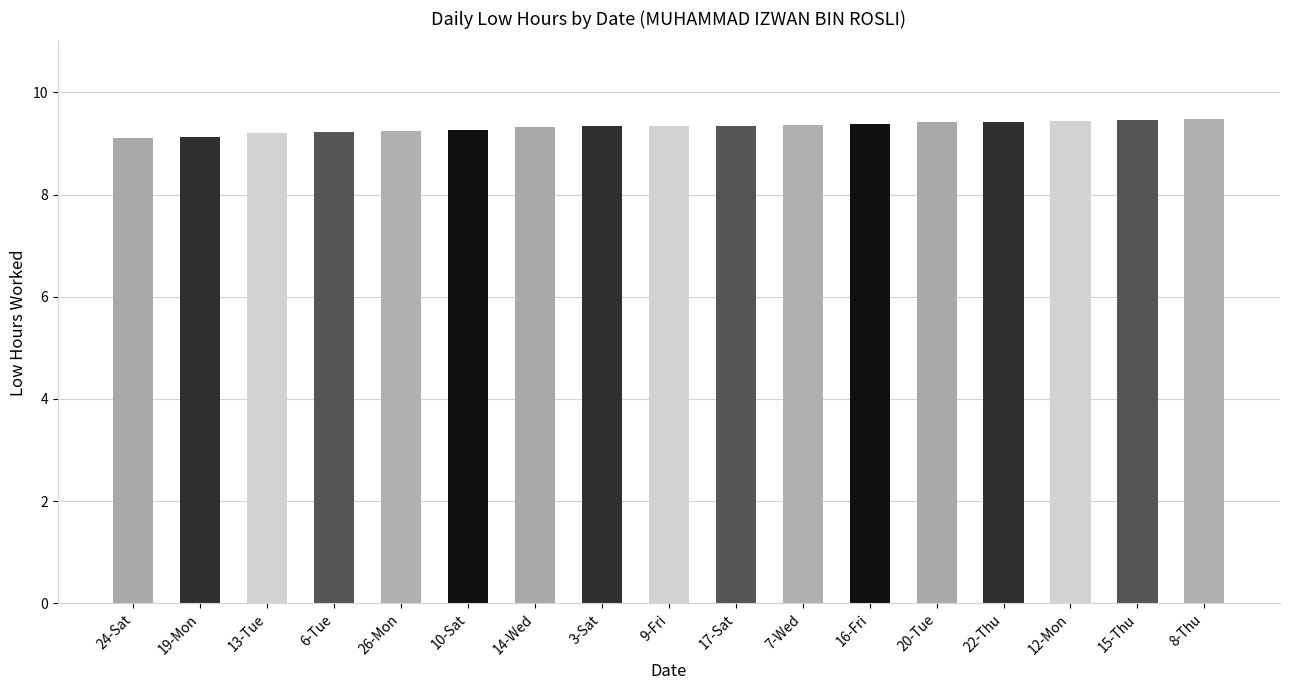

Which has a higher value, 6-Tue or 12-Mon?

12-Mon